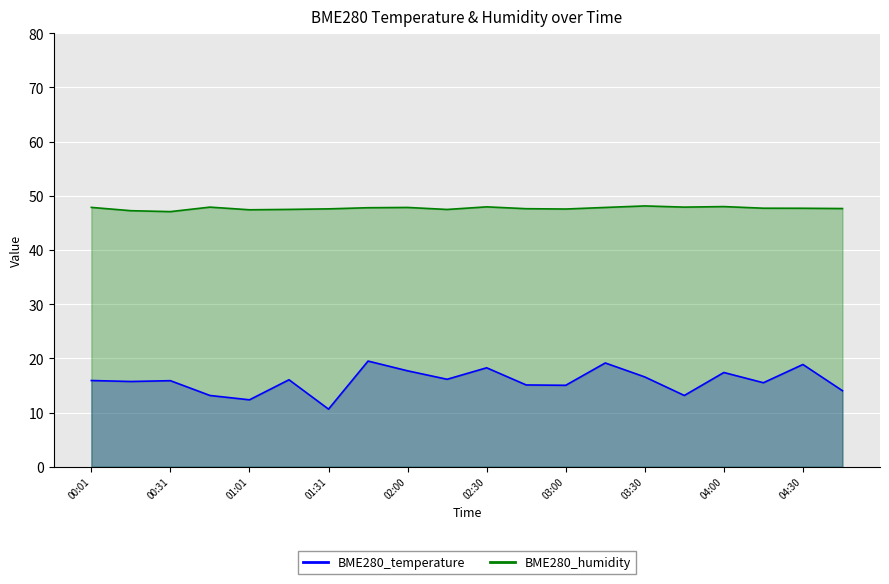

Does the chart display data point markers on the line(s)?

No